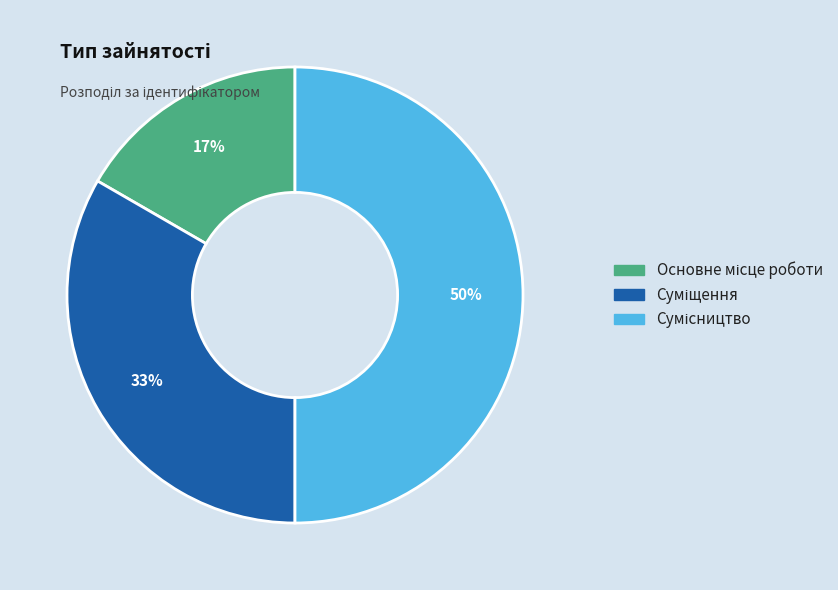

To the nearest percent, what is the difference between the largest and smallest slice percentages?

33%